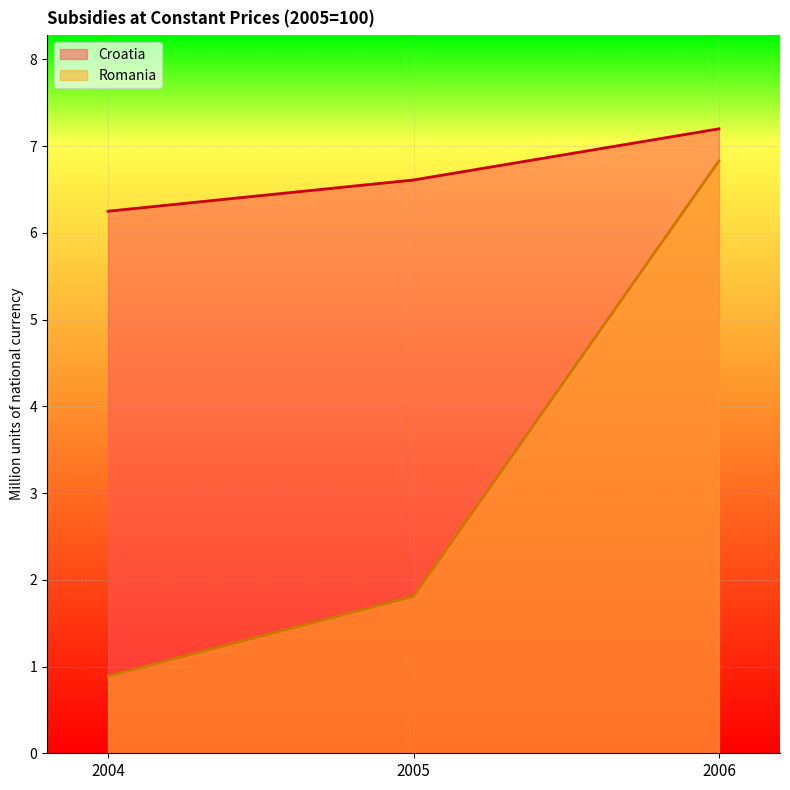

At which category is the sum across all series the highest?

2006